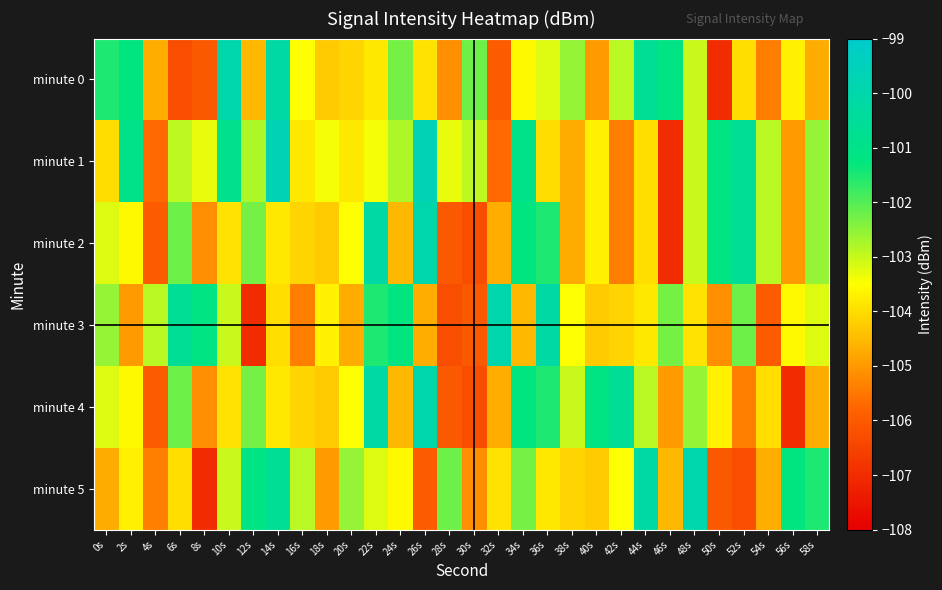

At 58s, list the series in order from largest to smallest.

minute 5, minute 1, minute 2, minute 3, minute 0, minute 4